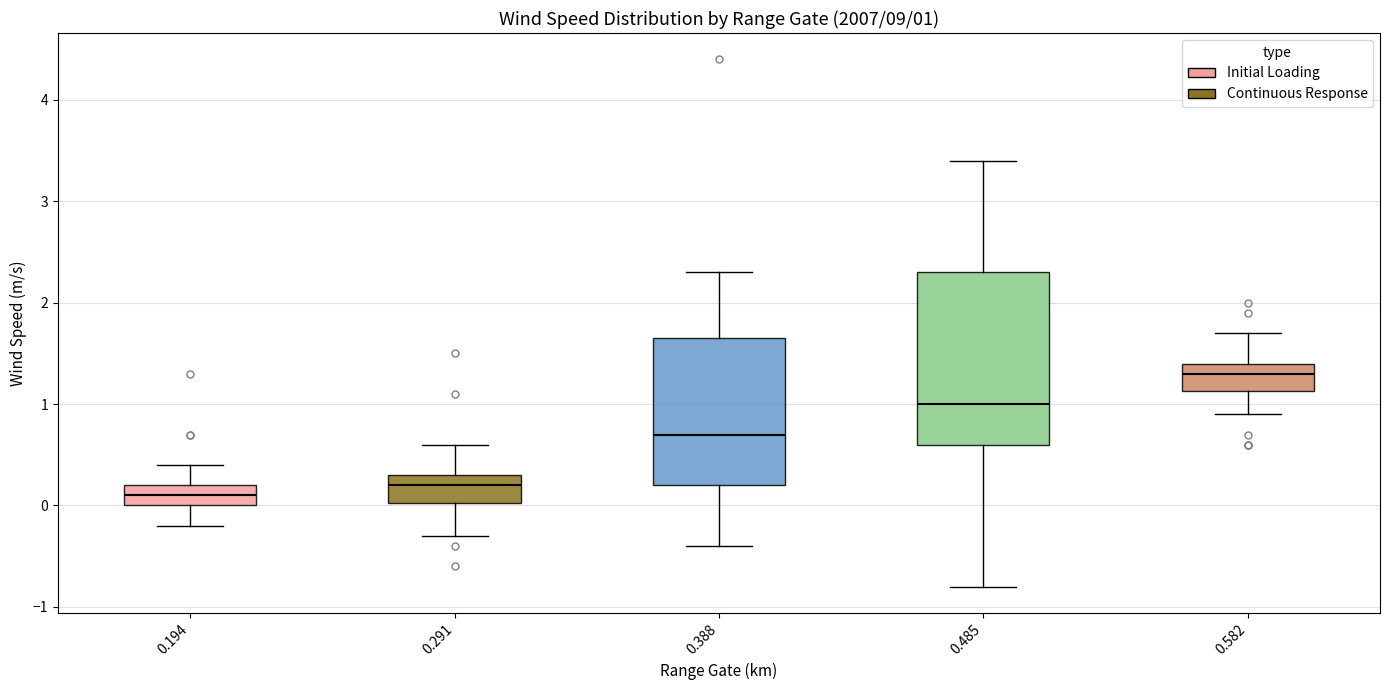

Which box's median line is the lowest?

0.194